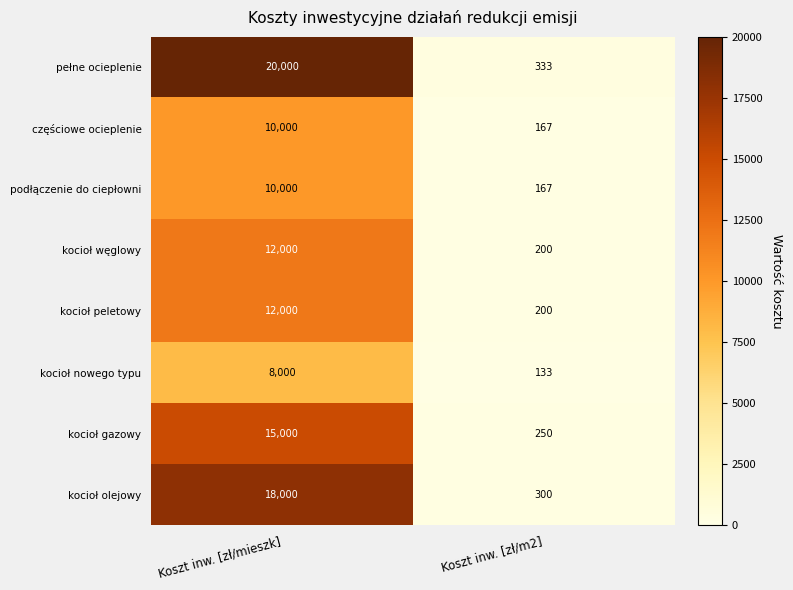

Read the kocioł nowego typu value at Koszt inw. [zł/m2], to the nearest 50.

150